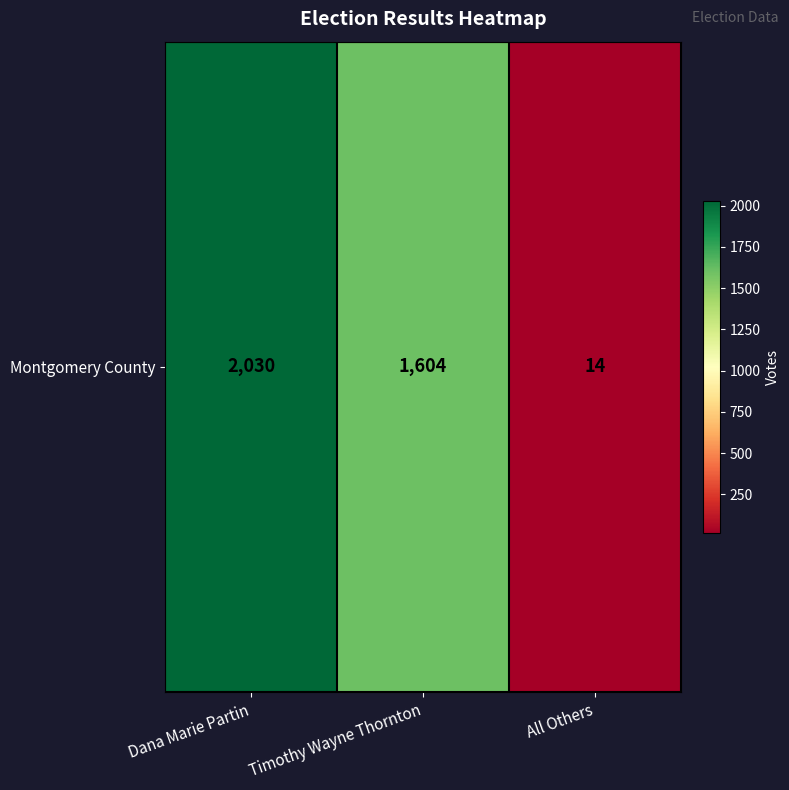

What is the average value?

1216